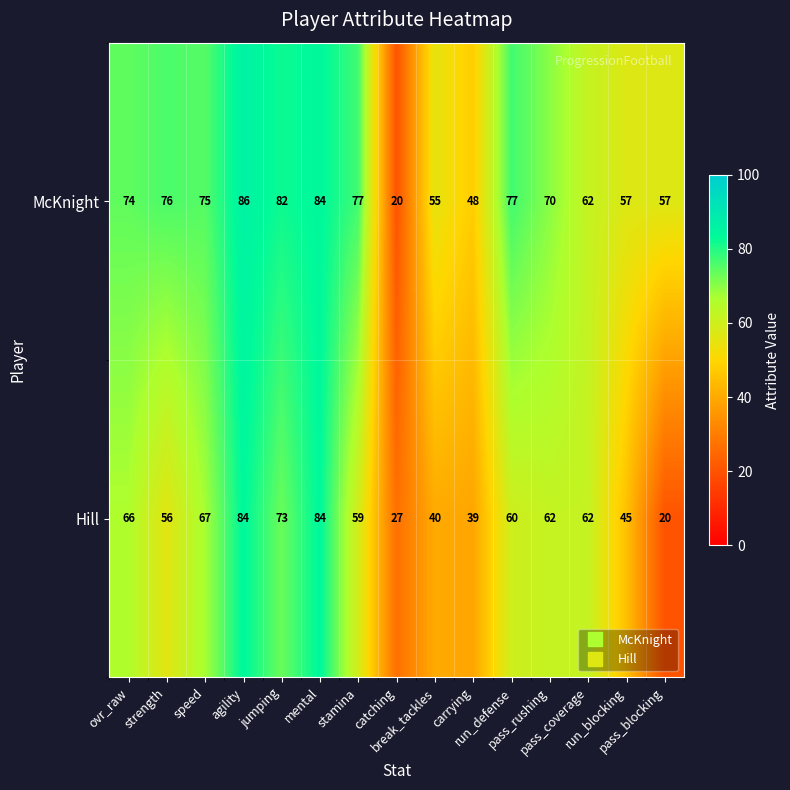

Rank the series at jumping from highest to lowest value.

McKnight, Hill